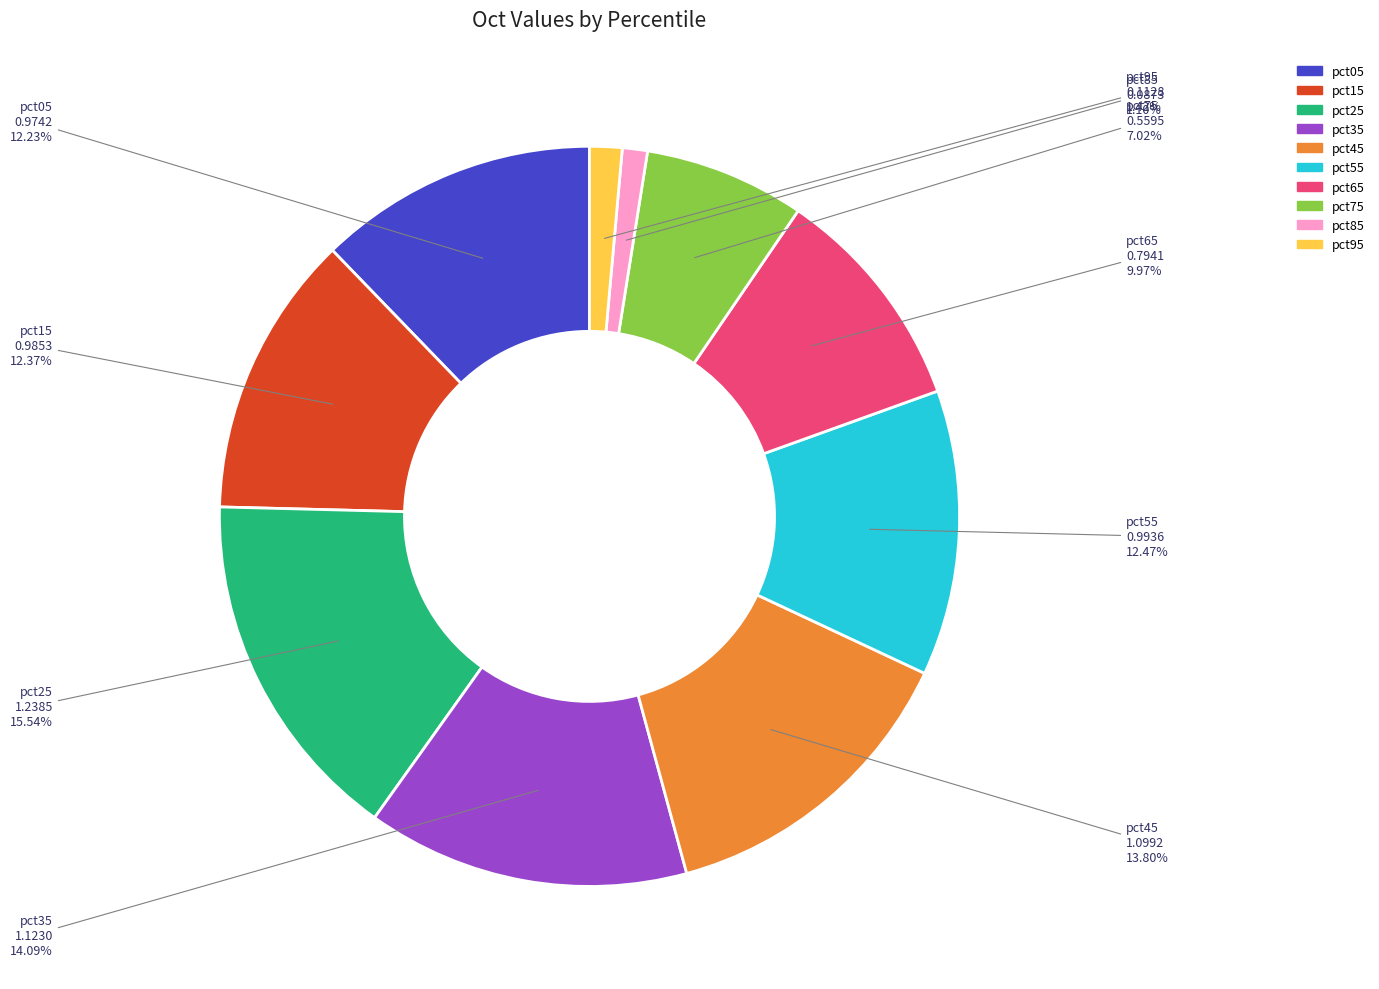

What is the total percentage of pct65 and pct45?

23.8%